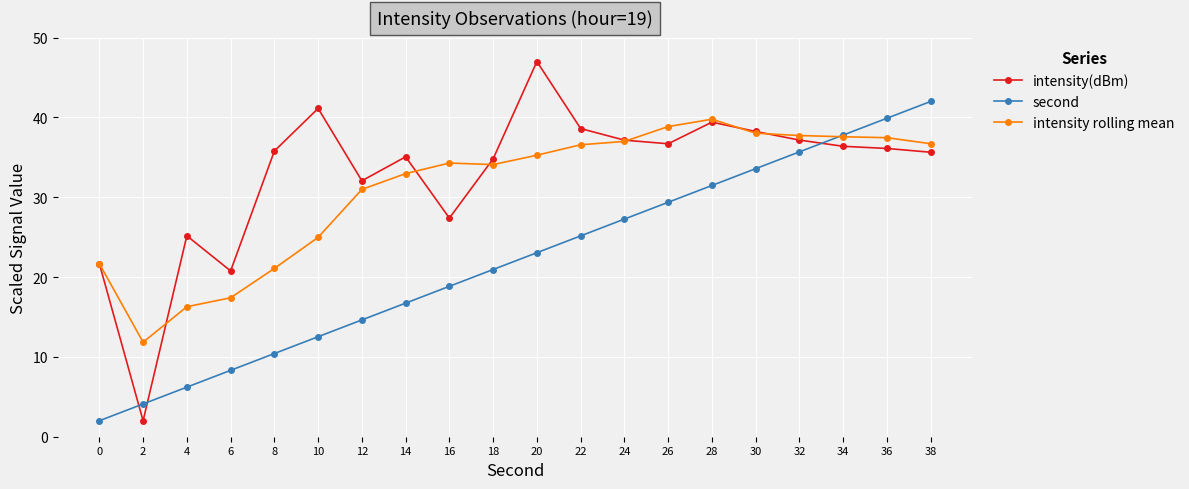

Is it true that intensity(dBm) equals 41.1 at 10?

True